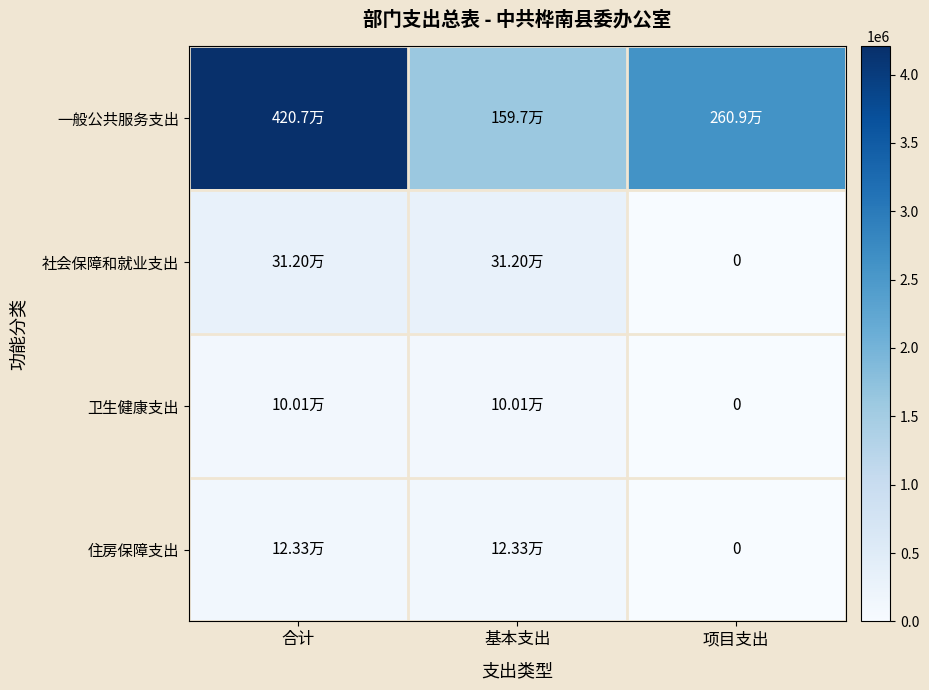

True or false: 住房保障支出 has a value of 123321.6 at 合计.

True